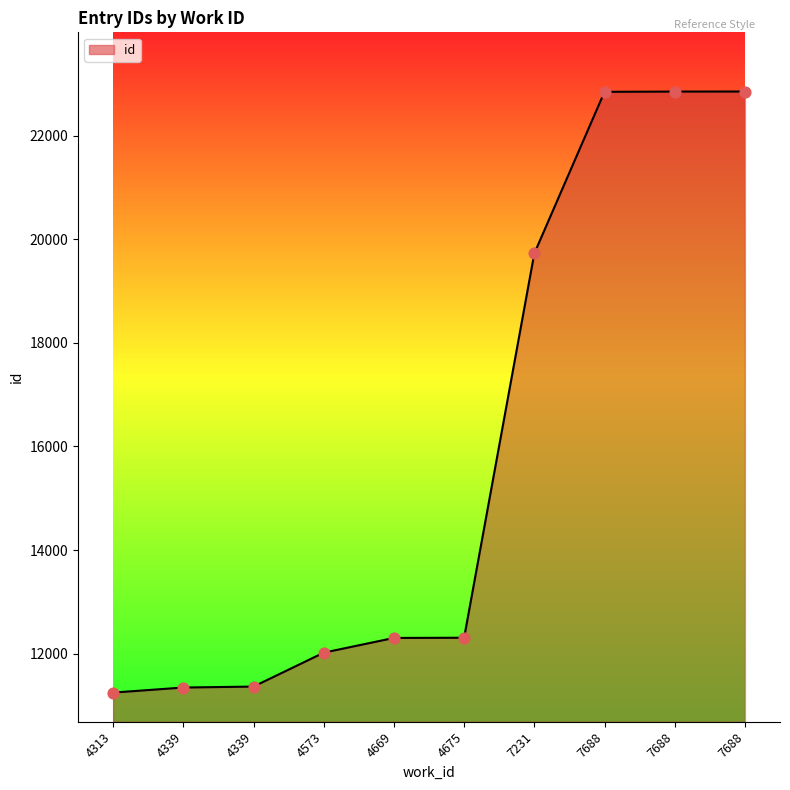

Is this an area chart (filled region under the line)?

Yes